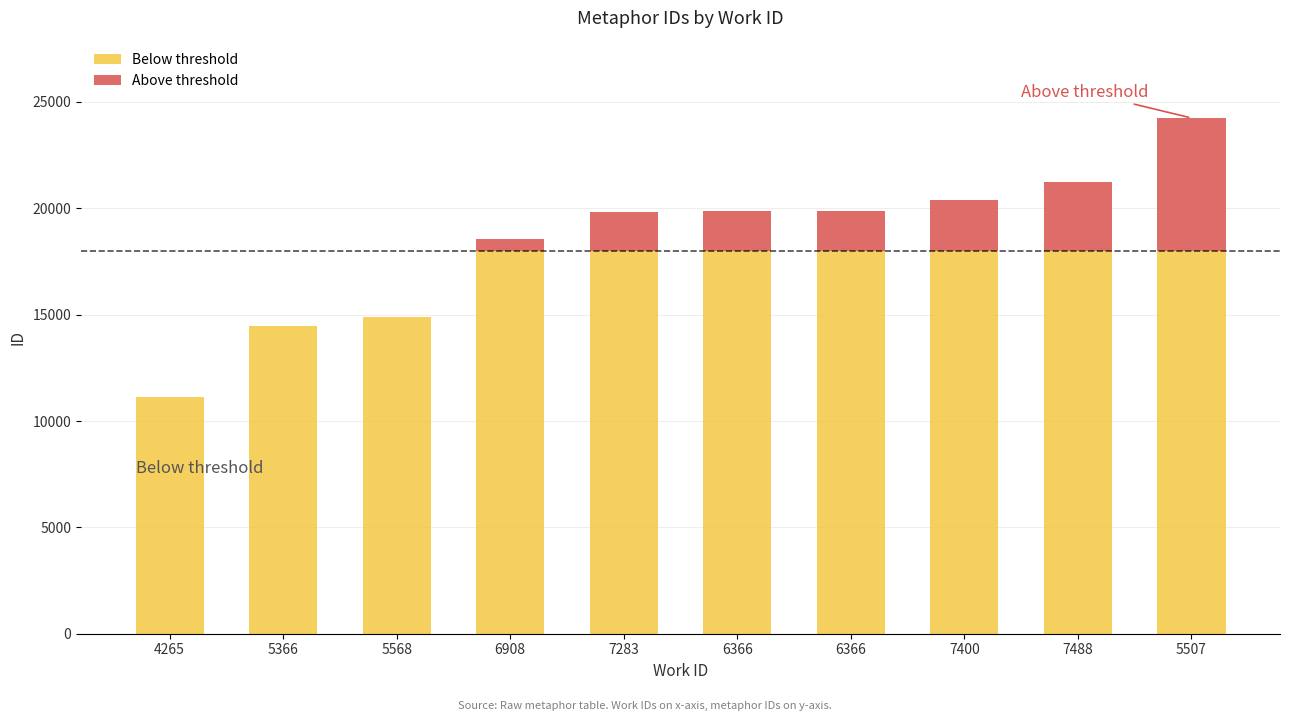

Is it true that Above threshold equals 566 at 6908?

True